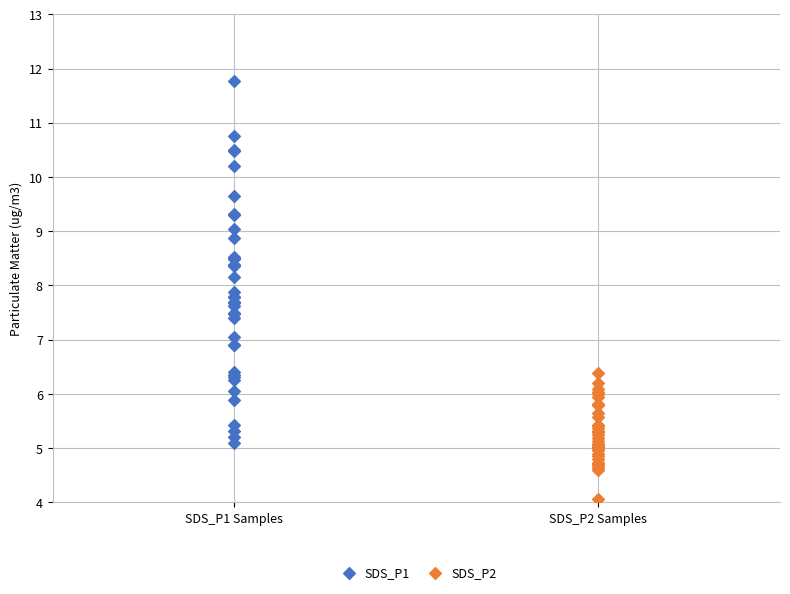

Which series has the largest Y range (max minus min)?

SDS_P1